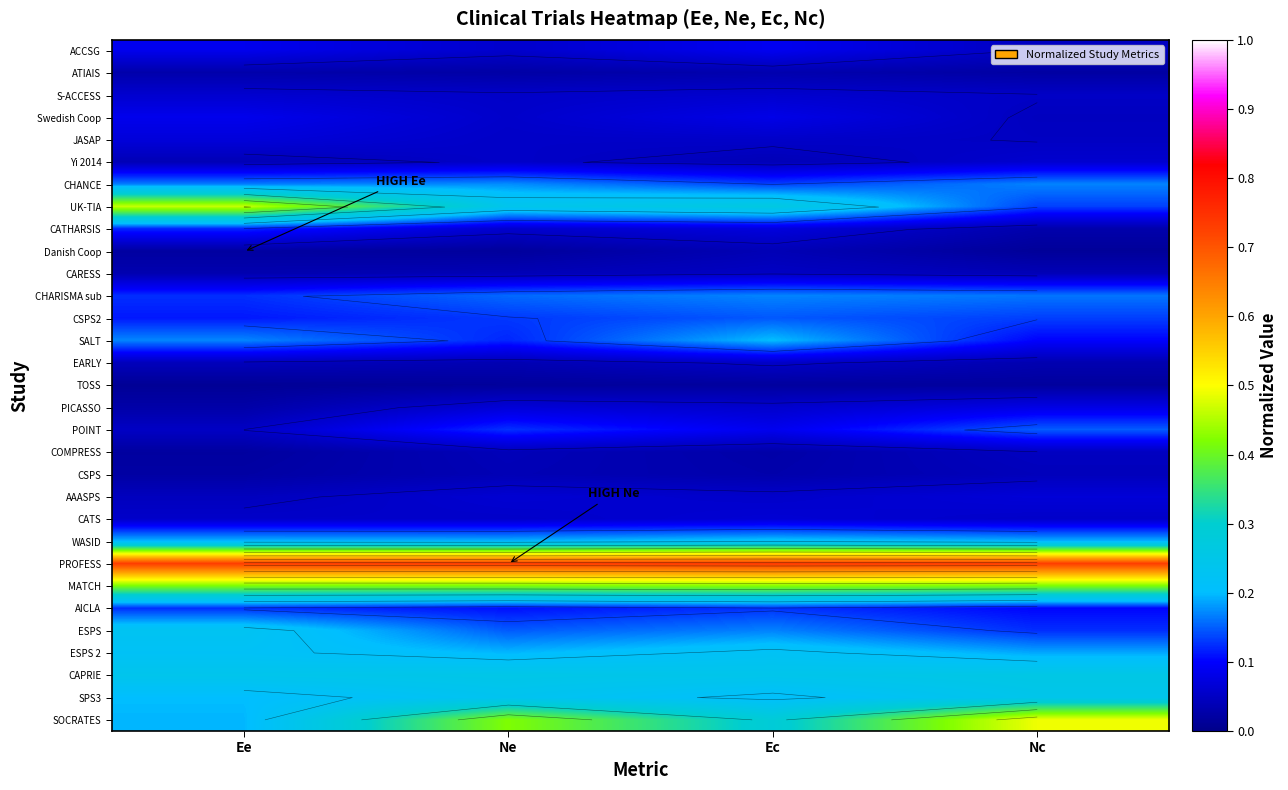

Rank the categories by AICLA value from lowest to highest.

Nc, Ne, Ee, Ec